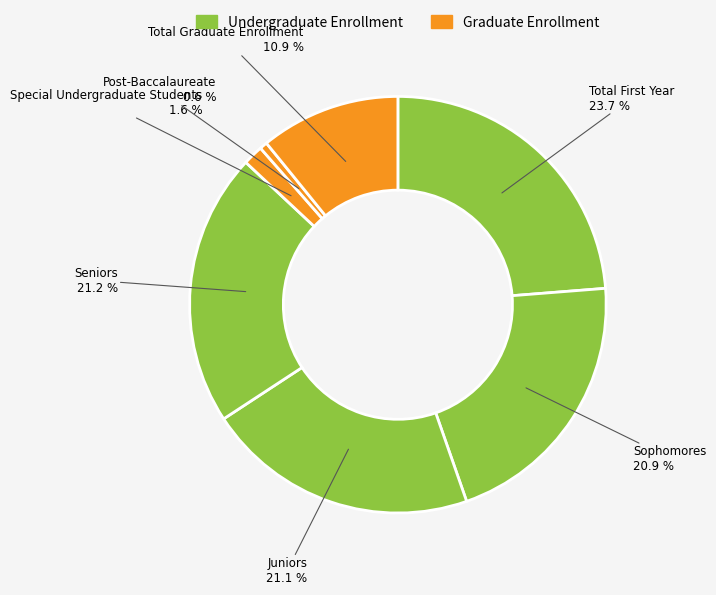

Is Post-Baccalaureate the majority of the pie?

No